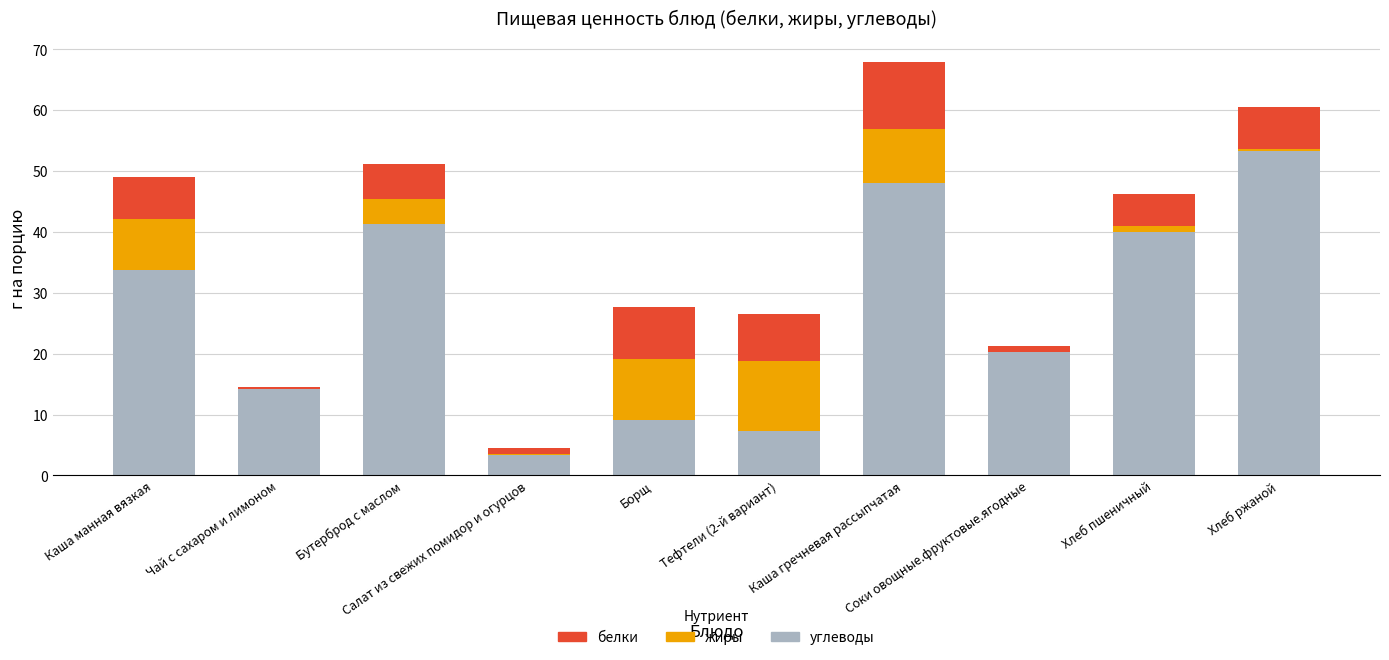

What is the highest value of the углеводы series?

53.3